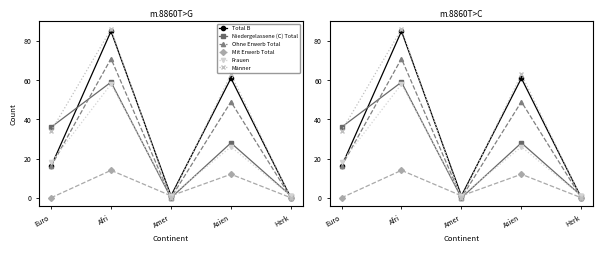

How many Frauen values are between 1 and 26?

4